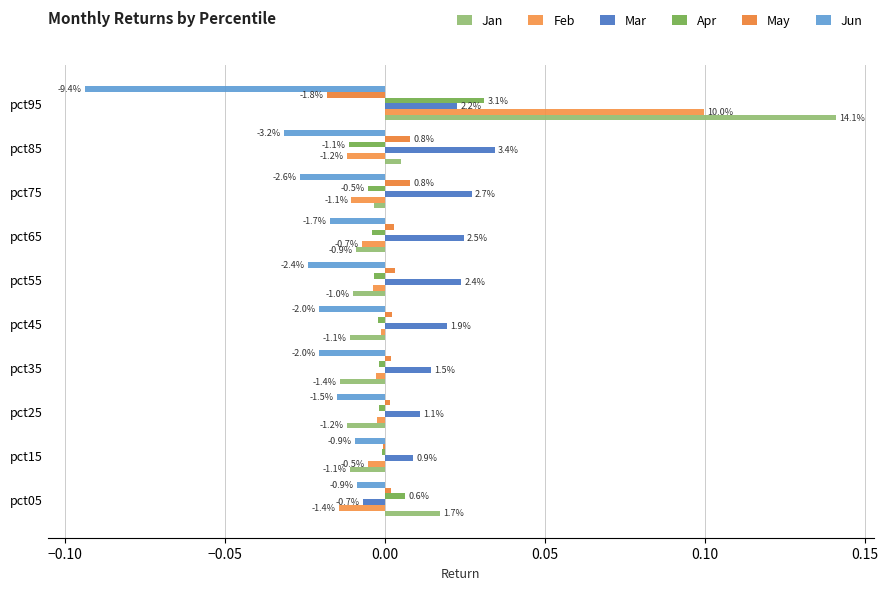

Reading left to right, what are all the values shown in this chart?

Jan: 0.0	-0.0	-0.0	-0.0	-0.0	-0.0	-0.0	-0.0	0.0	0.1
Feb: -0.0	-0.0	-0.0	-0.0	-0.0	-0.0	-0.0	-0.0	-0.0	0.1
Mar: -0.0	0.0	0.0	0.0	0.0	0.0	0.0	0.0	0.0	0.0
Apr: 0.0	-0.0	-0.0	-0.0	-0.0	-0.0	-0.0	-0.0	-0.0	0.0
May: 0.0	-0.0	0.0	0.0	0.0	0.0	0.0	0.0	0.0	-0.0
Jun: -0.0	-0.0	-0.0	-0.0	-0.0	-0.0	-0.0	-0.0	-0.0	-0.1